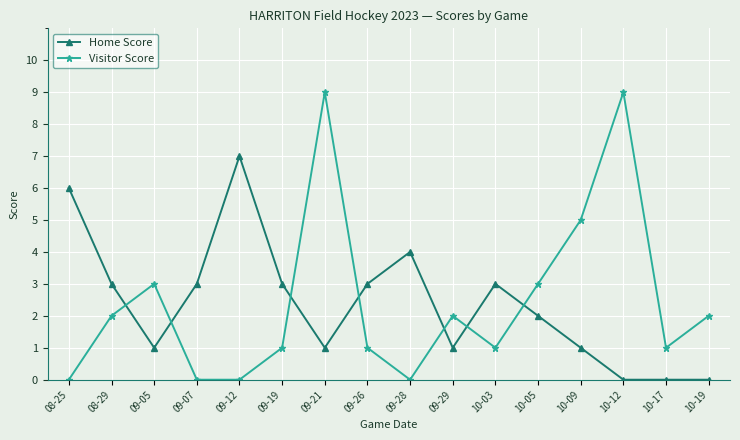

What is the maximum value shown in the chart?

9